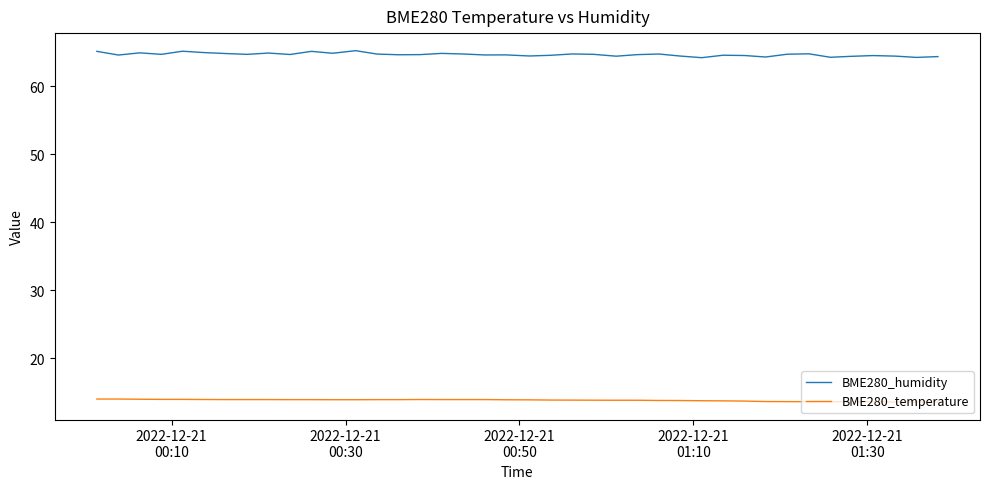

Which series has the largest range (max minus min)?

BME280_humidity